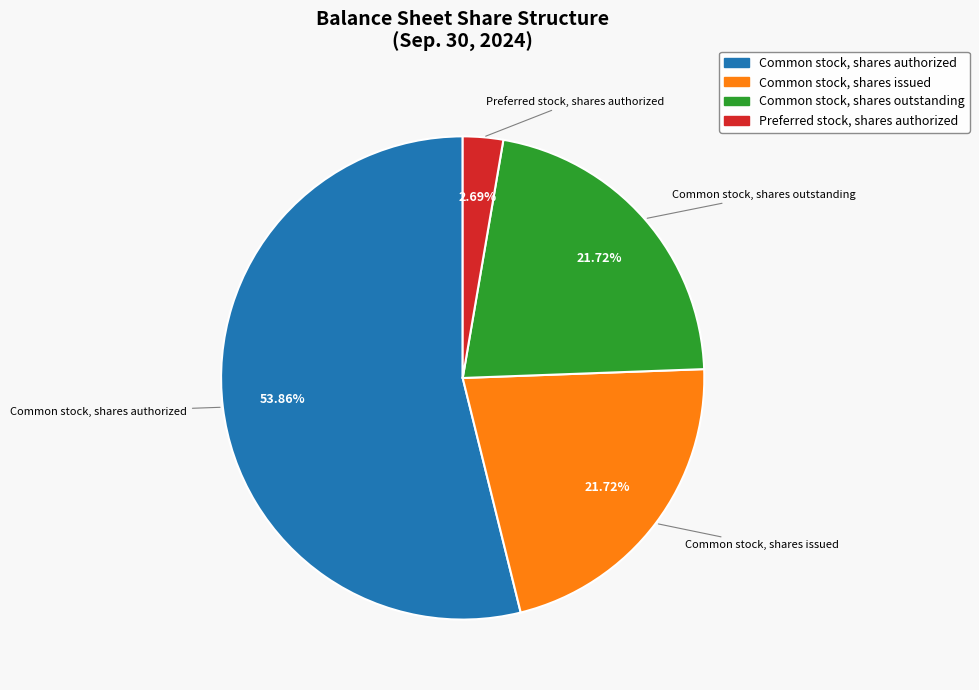

Is there a majority slice in this chart?

Yes